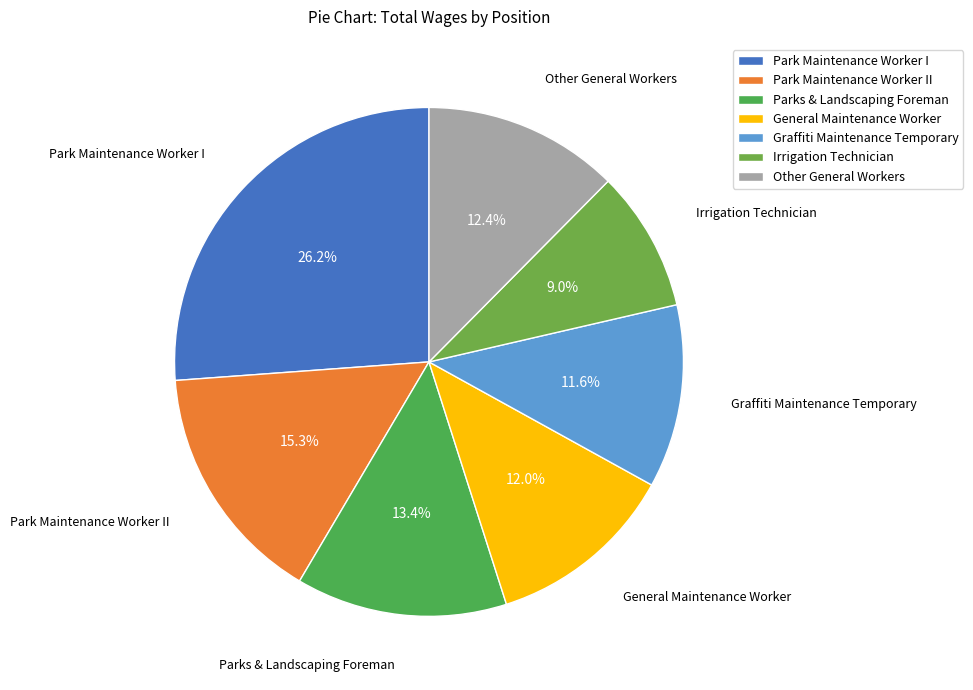

To the nearest percent, what is the average slice percentage?

14%